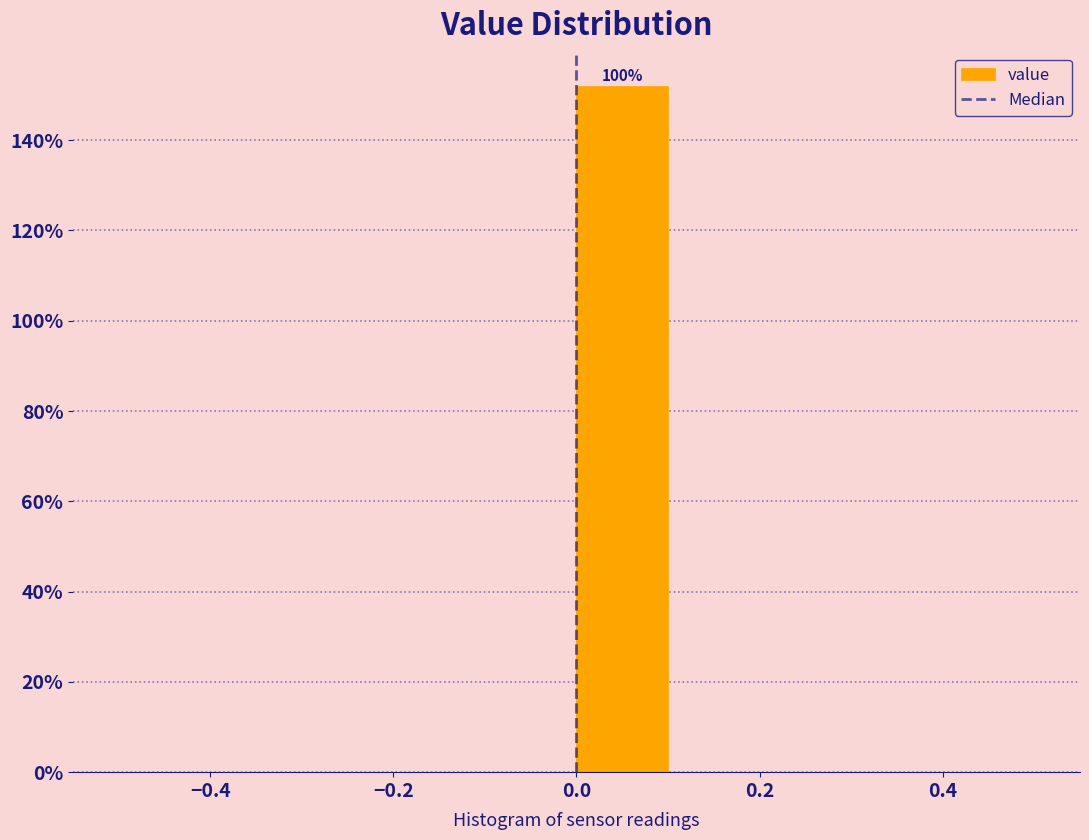

Which range on the x-axis has the tallest bar?

0.0 to 0.1